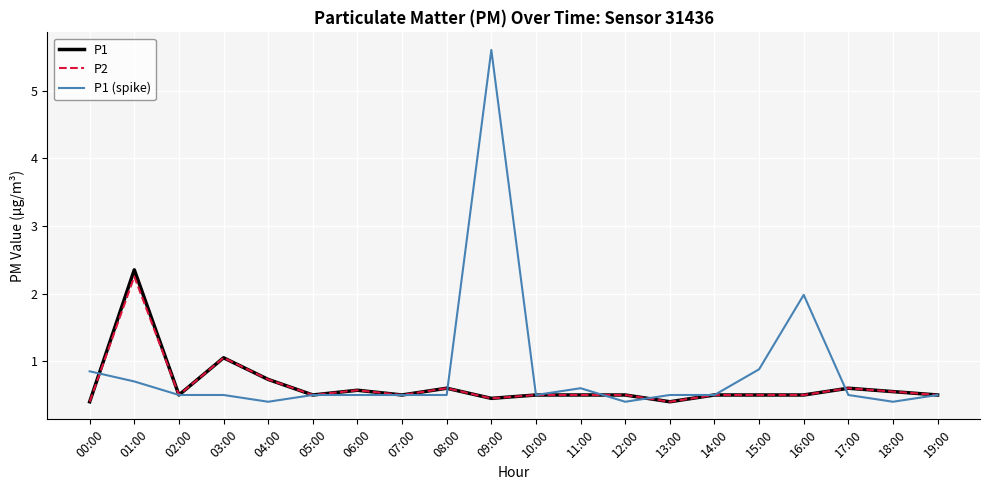

Which series has the widest spread of values?

P1 (spike)